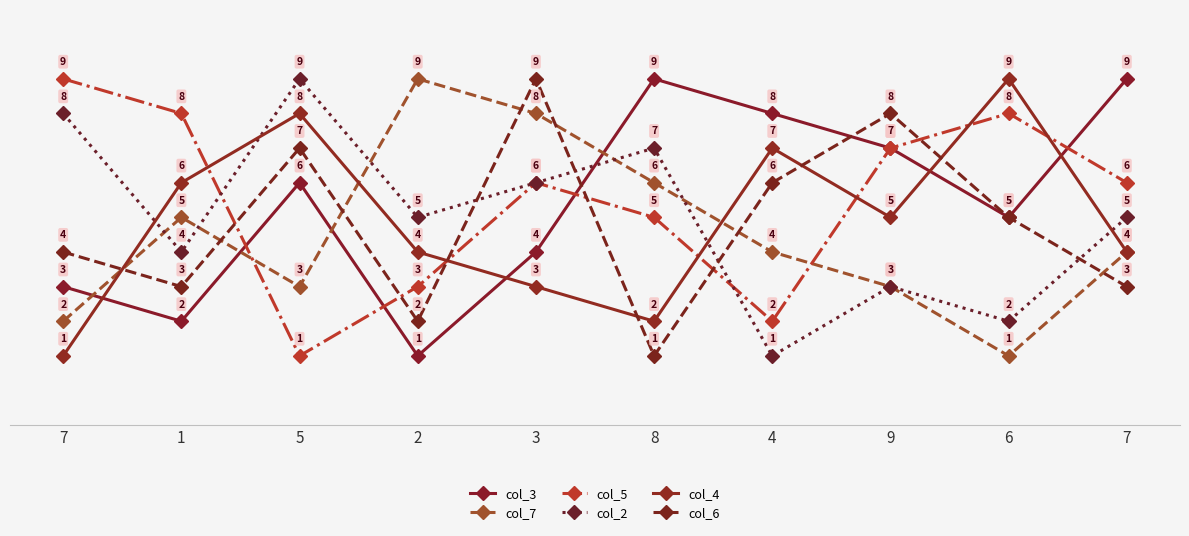

At how many categories does at least one series exceed 5?

10